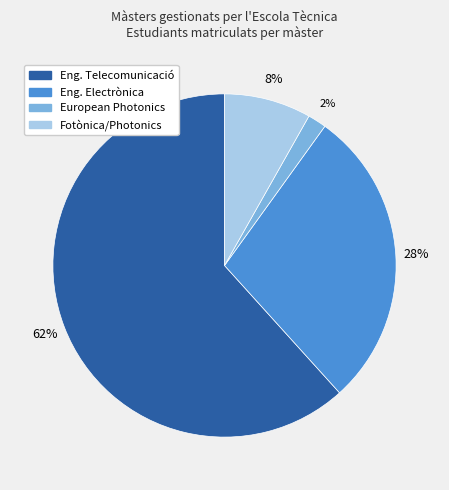

Does European Photonics account for over 50% of the chart?

No